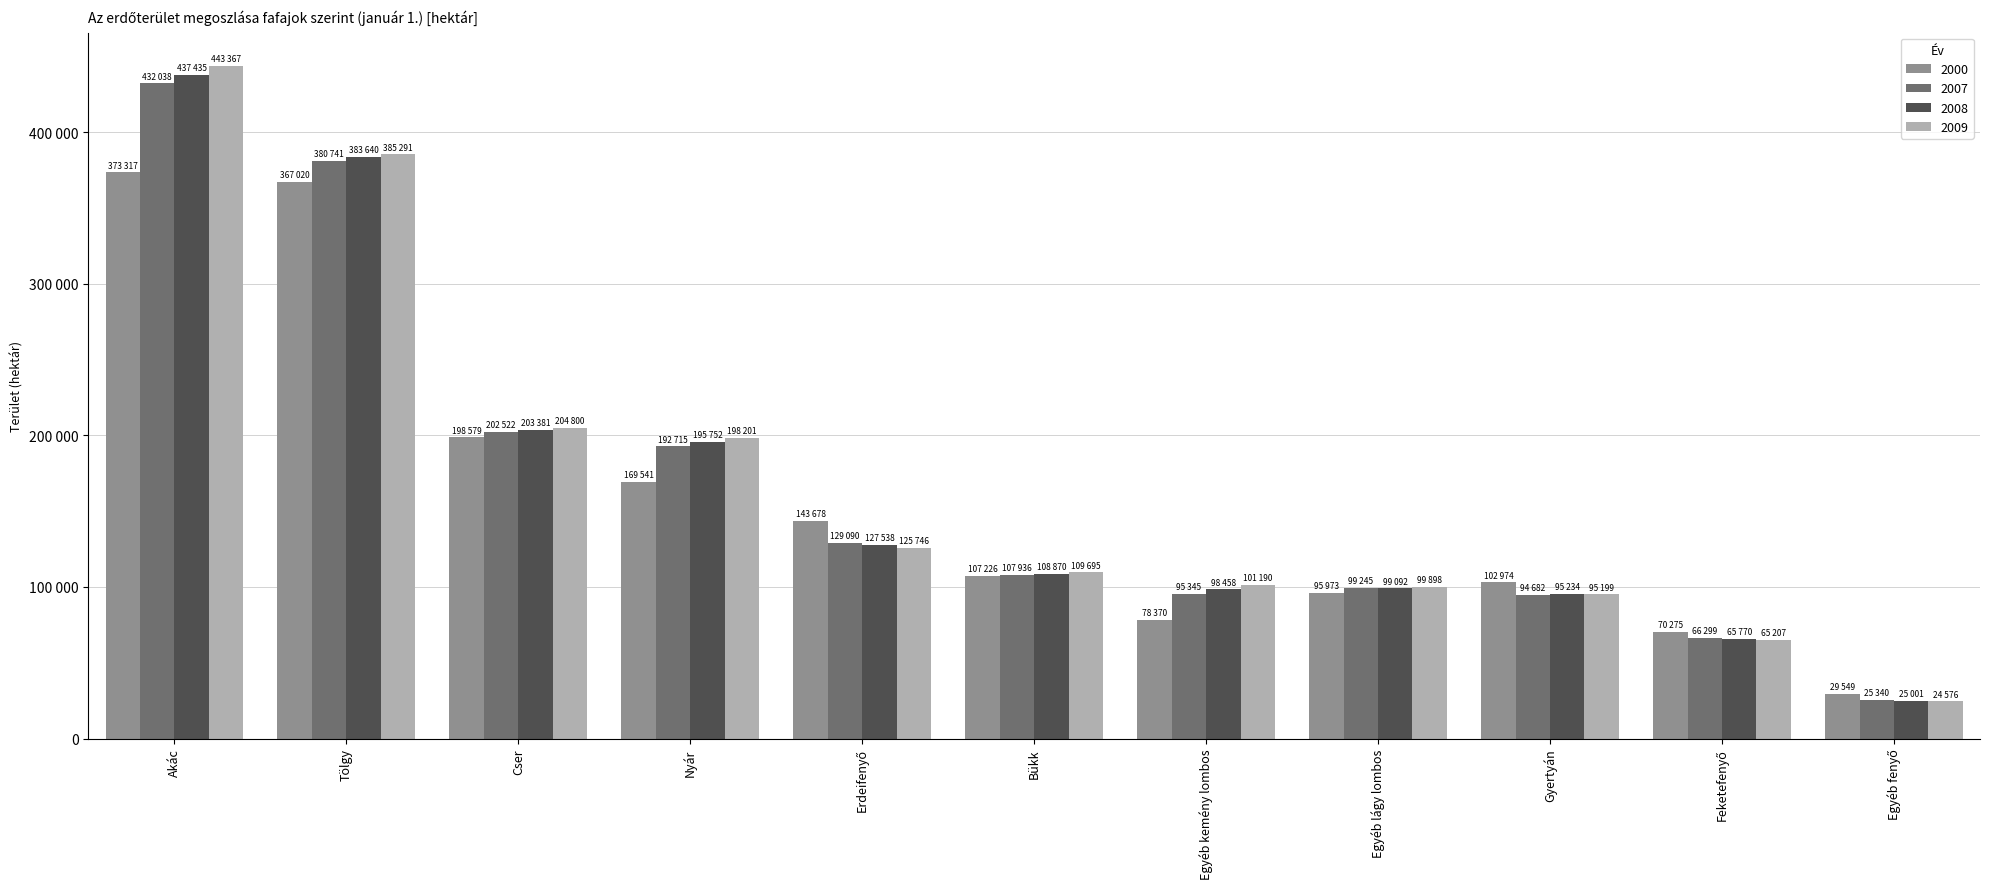

What are all the series names shown in the legend?

2000, 2007, 2008, 2009